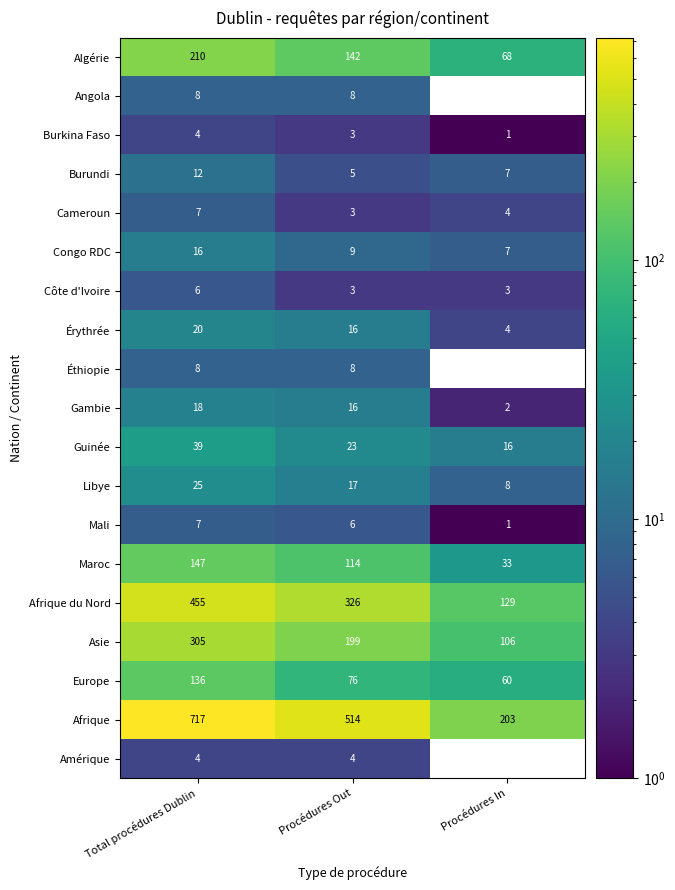

What is the spread (max minus min) of values at Procédures In?

203